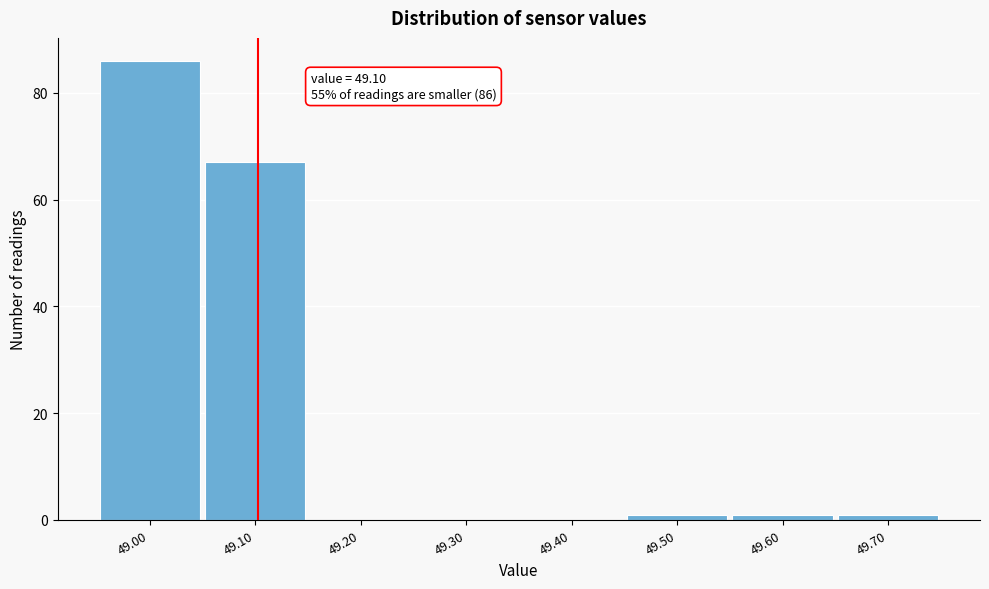

Which range on the x-axis has the tallest bar?

48.95 to 49.05